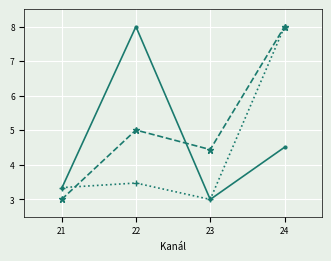

What is the minimum value shown in the chart?

3.0